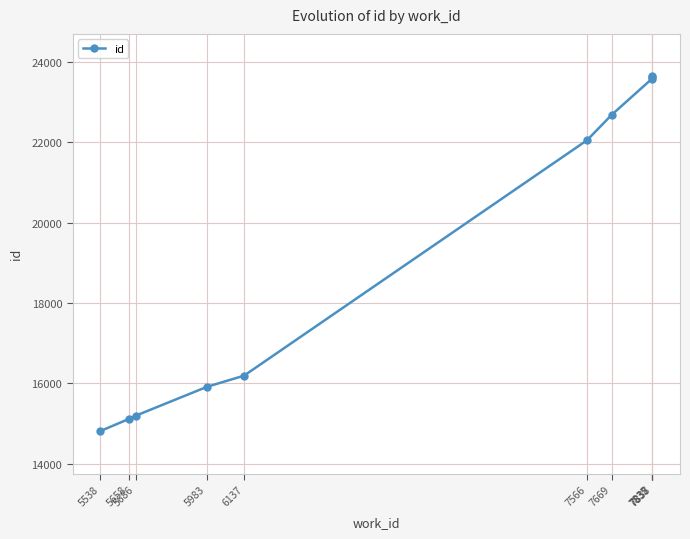

What is the difference between the maximum and minimum values?

8829